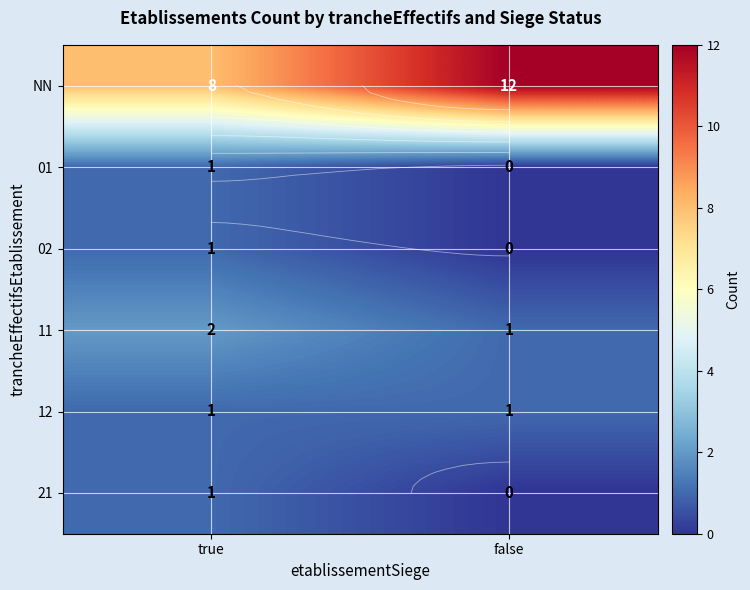

Rank the series at false from lowest to highest value.

01, 02, 21, 11, 12, NN